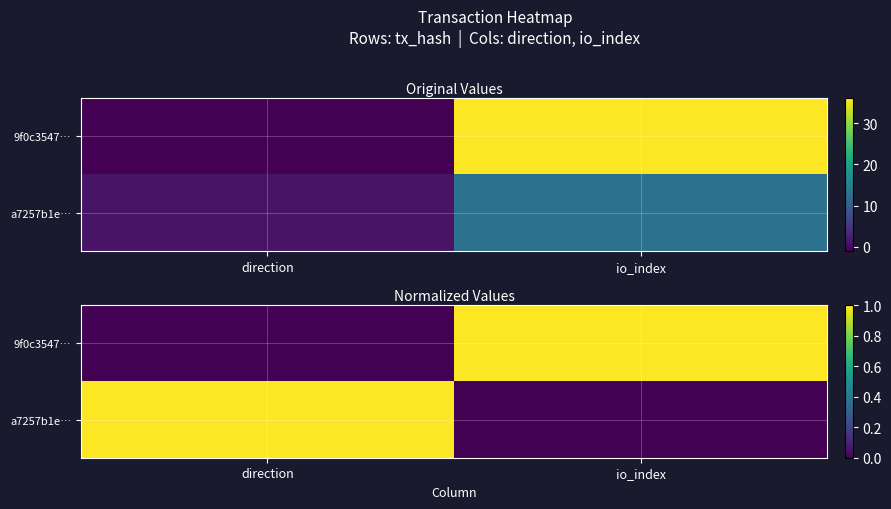

The 9f0c3547… series shows -0.3 at direction. True or false?

False